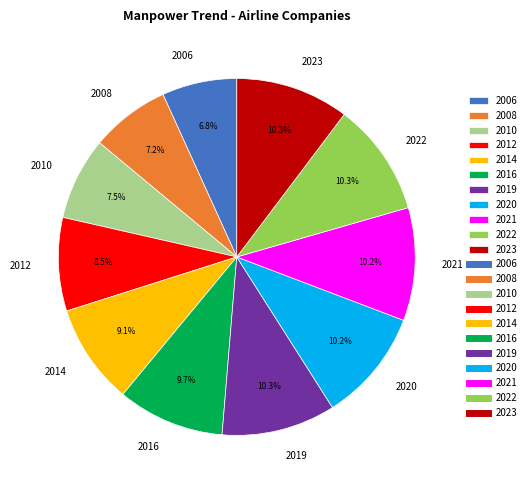

What percentage is NOT represented by 2020?

89.8%